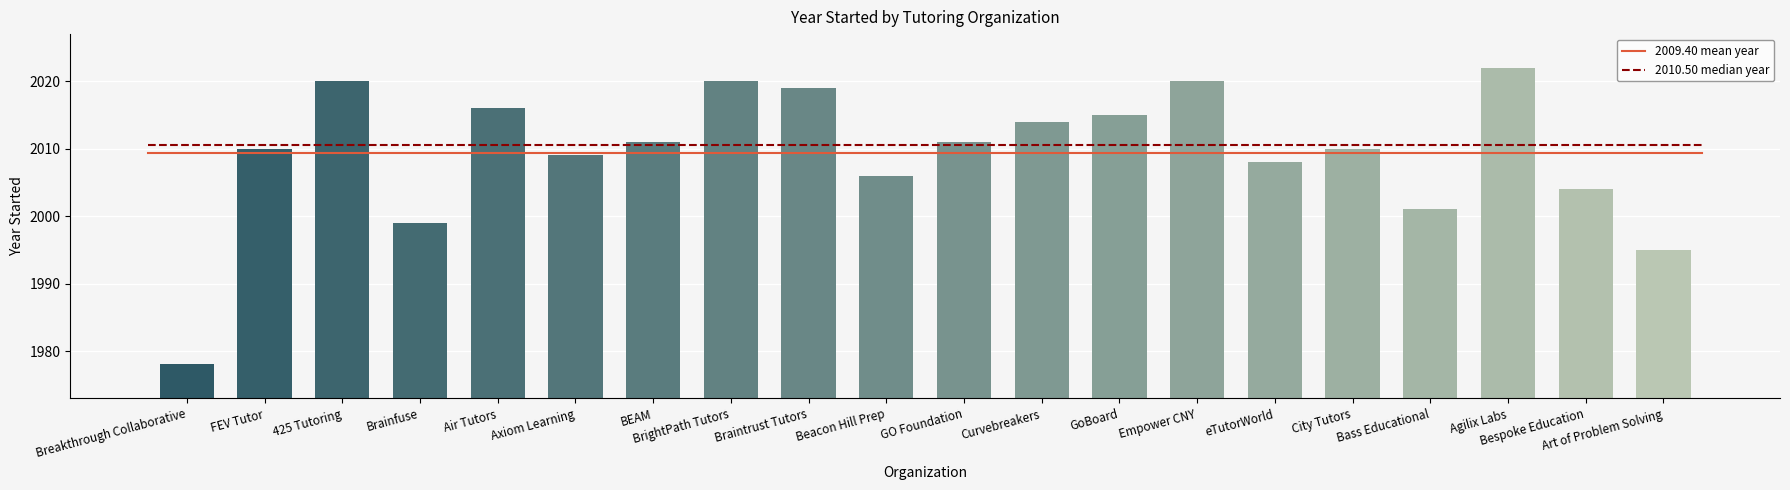

Which category has the highest value across all series?

Agilix Labs